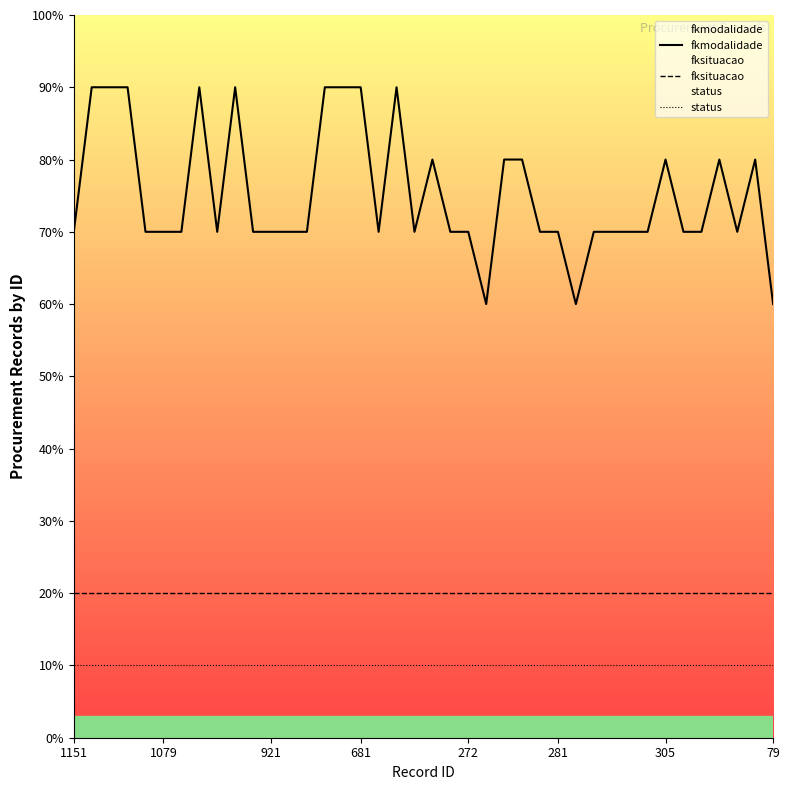

What is the spread (max minus min) of values at 12?

6